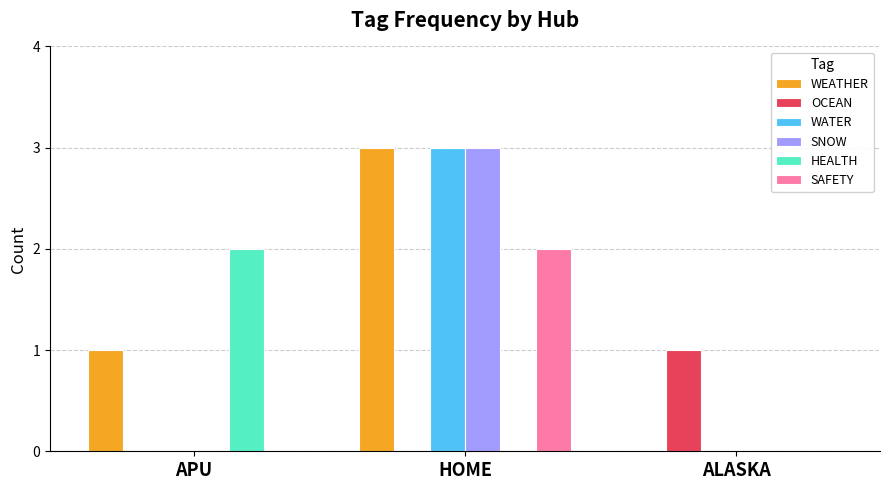

Between APU and ALASKA, which series saw the biggest shift?

HEALTH